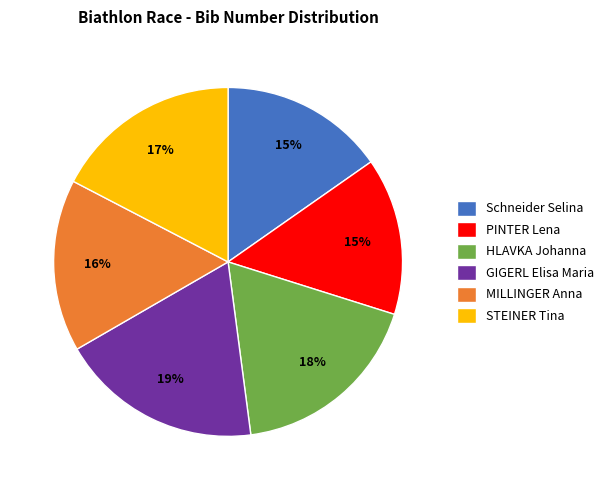

What is the largest slice in the pie chart?

GIGERL Elisa Maria